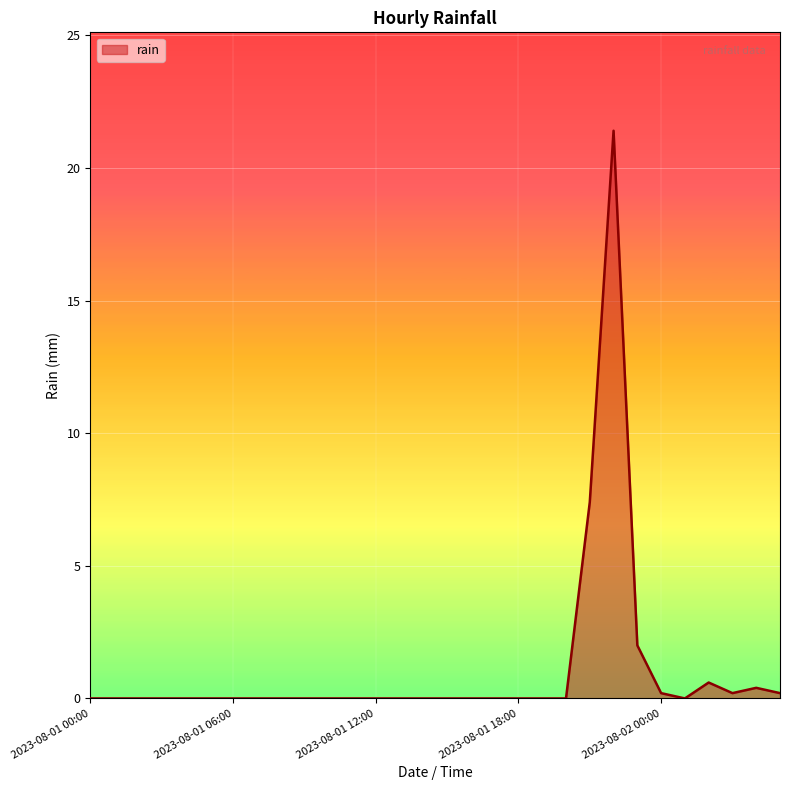

What is the greatest value displayed?

21.4